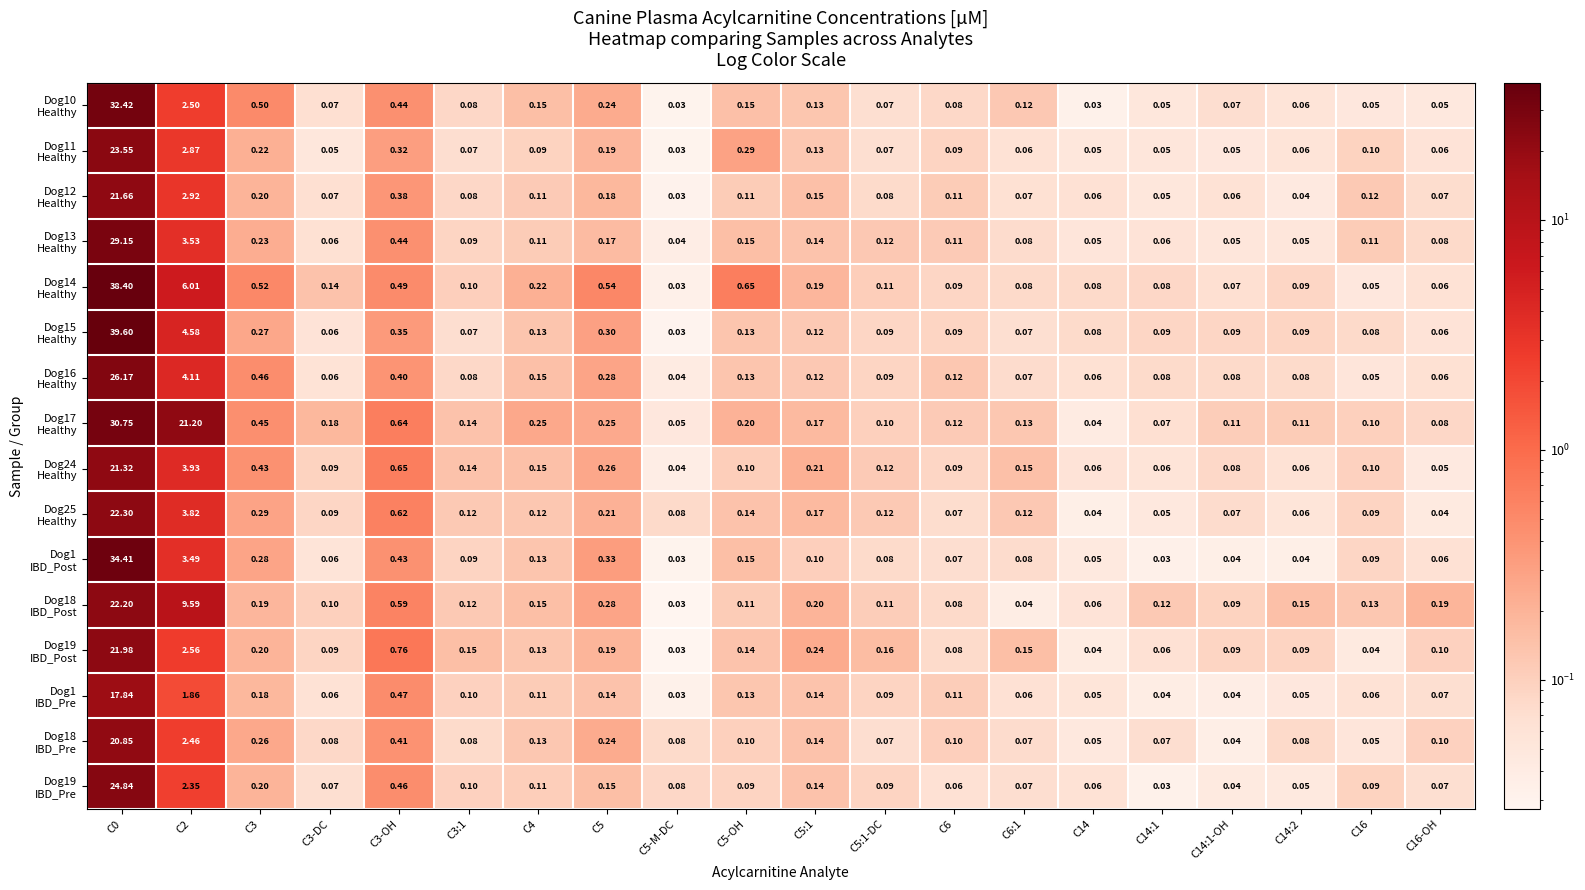

How many categories are shown in the chart?

20